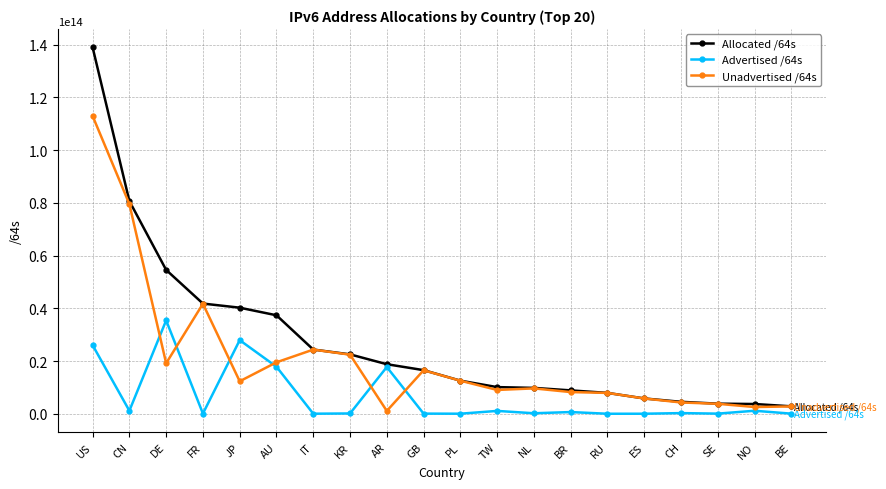

What is the label of the 13th point from the right?

KR